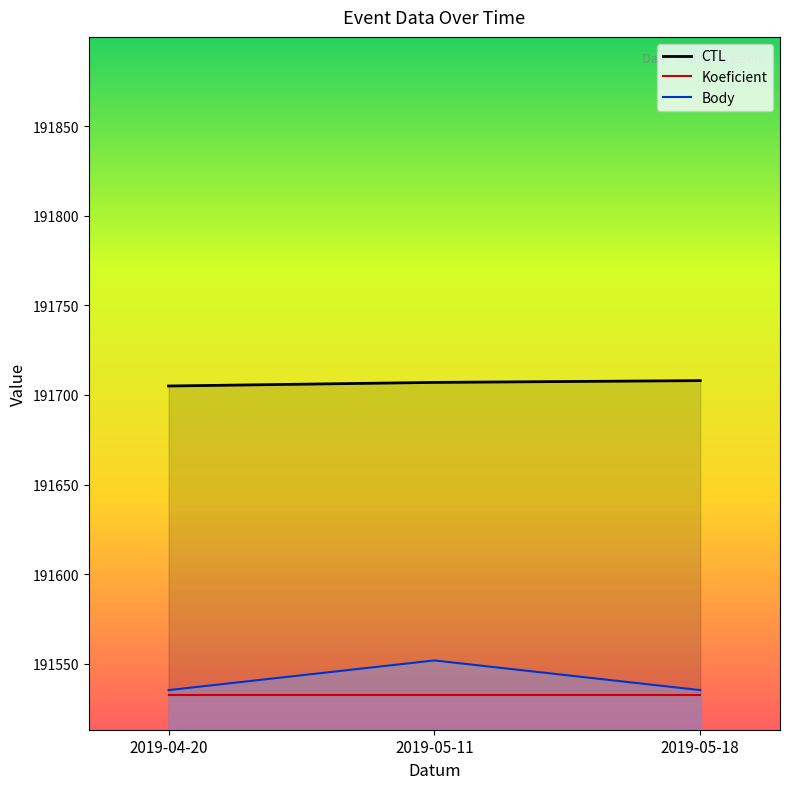

Which label corresponds to the largest value in the chart?

2019-05-18